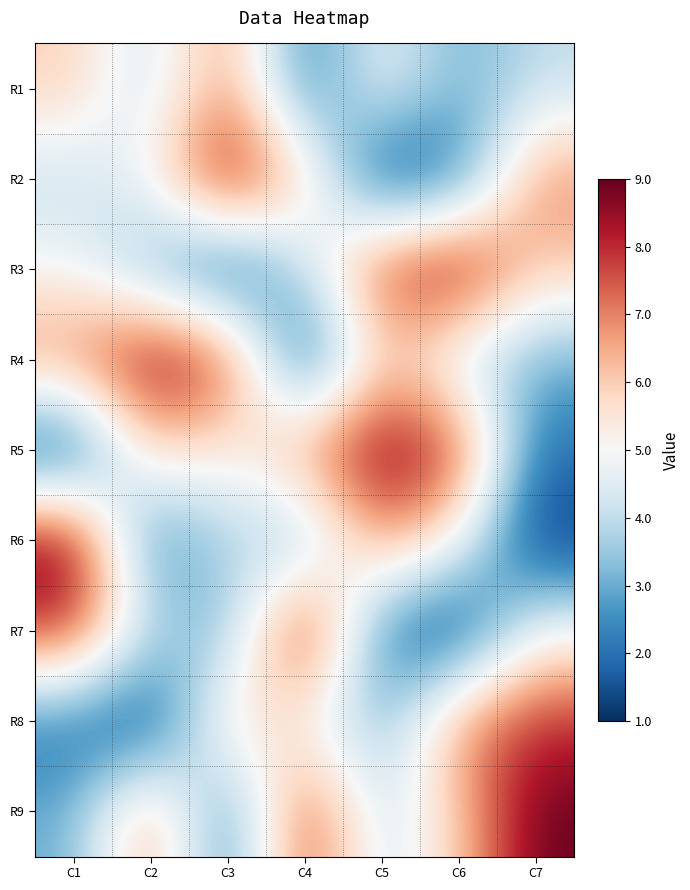

Rank the series by their maximum value, from lowest to highest.

R1, R8, R2, R3, R4, R5, R6, R7, R9